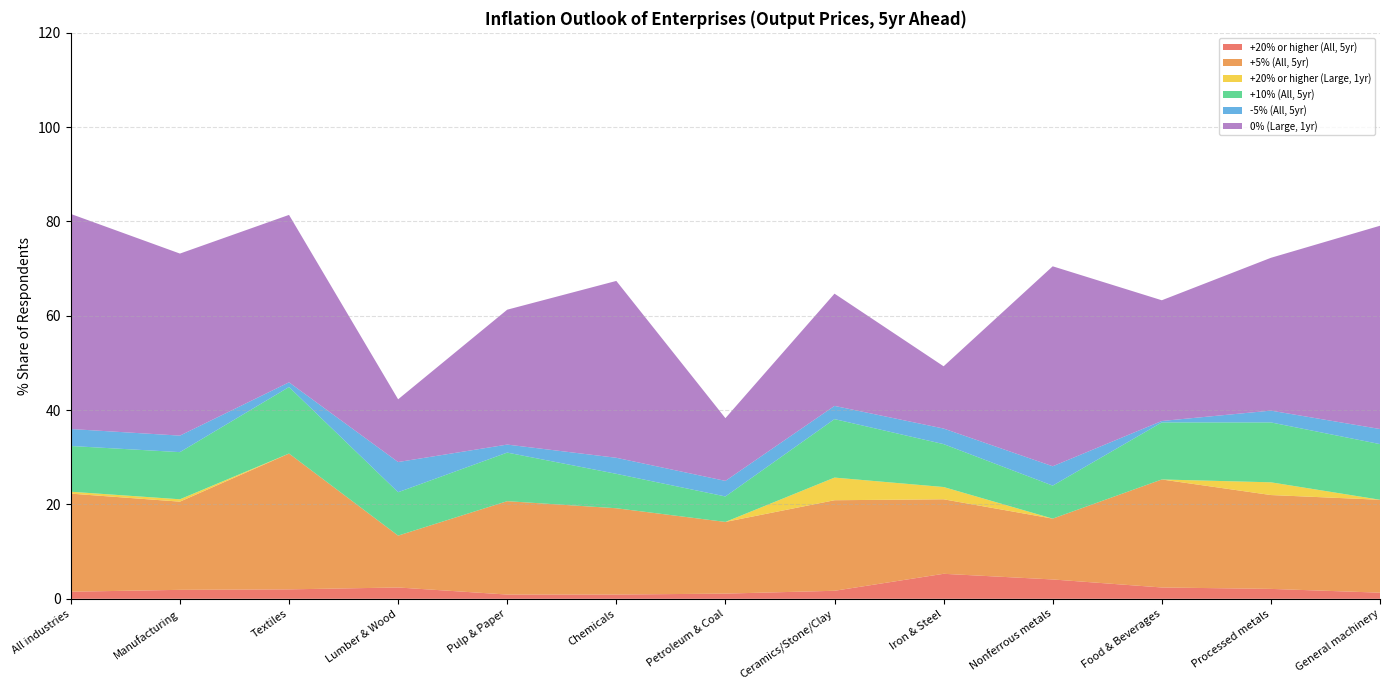

Reading left to right, transcribe all the data shown in this chart.

+20% or higher (All, 5yr): All industries=1.5	Manufacturing=1.9	Textiles=2.0	Lumber & Wood=2.4	Pulp & Paper=0.9	Chemicals=0.9	Petroleum & Coal=1.1	Ceramics/Stone/Clay=1.7	Iron & Steel=5.3	Nonferrous metals=4.1	Food & Beverages=2.4	Processed metals=2.1	General machinery=1.3
+5% (All, 5yr): All industries=20.8	Manufacturing=18.7	Textiles=28.8	Lumber & Wood=11.0	Pulp & Paper=19.8	Chemicals=18.3	Petroleum & Coal=15.2	Ceramics/Stone/Clay=19.2	Iron & Steel=15.8	Nonferrous metals=12.9	Food & Beverages=22.9	Processed metals=19.9	General machinery=19.7
+20% or higher (Large, 1yr): All industries=0.4	Manufacturing=0.5	Textiles=0.0	Lumber & Wood=0.0	Pulp & Paper=0.0	Chemicals=0.0	Petroleum & Coal=0.0	Ceramics/Stone/Clay=4.8	Iron & Steel=2.6	Nonferrous metals=0.0	Food & Beverages=0.0	Processed metals=2.7	General machinery=0.0
+10% (All, 5yr): All industries=9.7	Manufacturing=10.0	Textiles=14.1	Lumber & Wood=9.2	Pulp & Paper=10.3	Chemicals=7.3	Petroleum & Coal=5.4	Ceramics/Stone/Clay=12.4	Iron & Steel=9.1	Nonferrous metals=7.0	Food & Beverages=12.1	Processed metals=12.7	General machinery=11.8
-5% (All, 5yr): All industries=3.6	Manufacturing=3.5	Textiles=1.0	Lumber & Wood=6.4	Pulp & Paper=1.7	Chemicals=3.4	Petroleum & Coal=3.3	Ceramics/Stone/Clay=2.8	Iron & Steel=3.3	Nonferrous metals=4.1	Food & Beverages=0.3	Processed metals=2.5	General machinery=3.2
0% (Large, 1yr): All industries=45.6	Manufacturing=38.6	Textiles=35.5	Lumber & Wood=13.3	Pulp & Paper=28.6	Chemicals=37.5	Petroleum & Coal=13.3	Ceramics/Stone/Clay=23.8	Iron & Steel=13.2	Nonferrous metals=42.4	Food & Beverages=25.6	Processed metals=32.4	General machinery=43.1